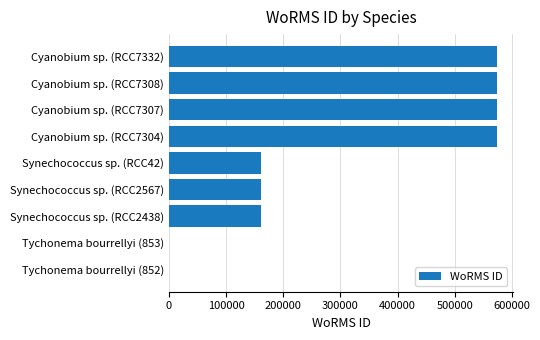

What is the sum of all values?

2775132